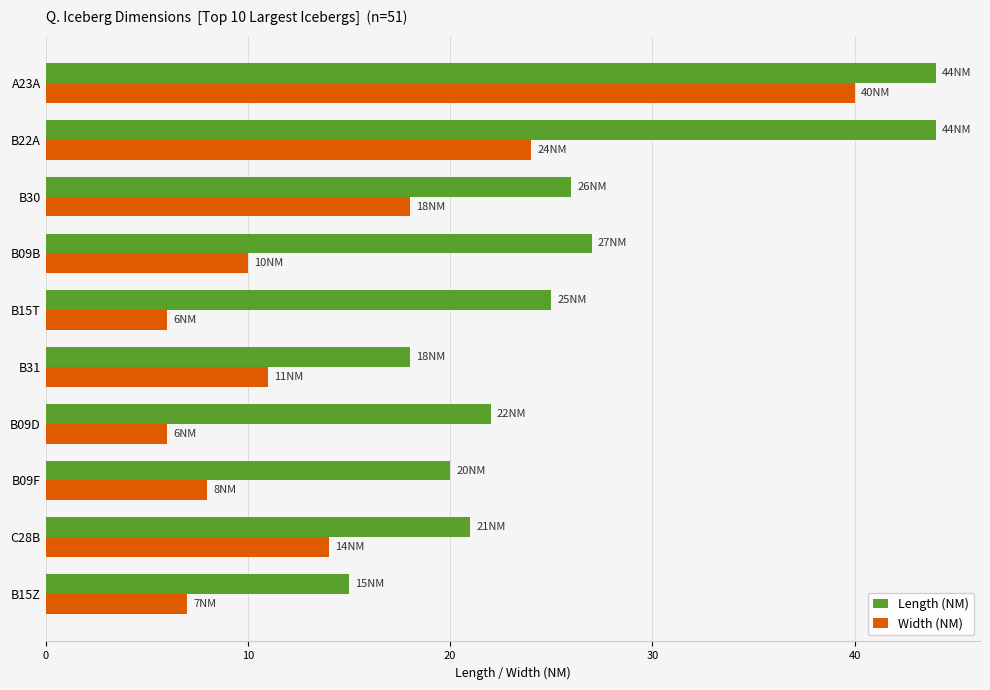

Is it true that Width (NM) equals 16 at B09B?

False